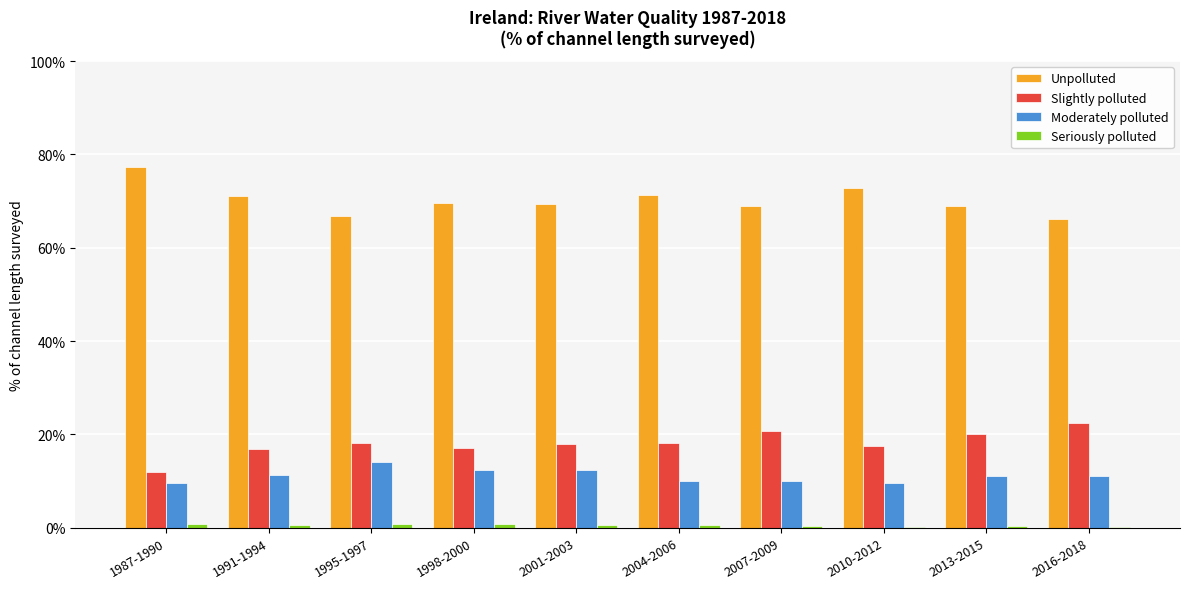

Between 2001-2003 and 2004-2006, which series saw the biggest shift?

Moderately polluted